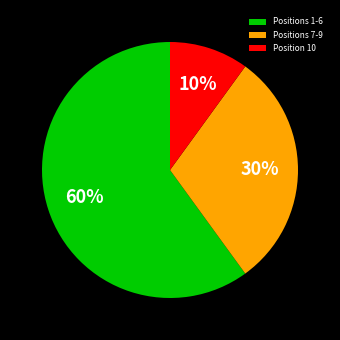

What is the ratio of the value at Positions 7-9 to the value at Position 10?

3.0